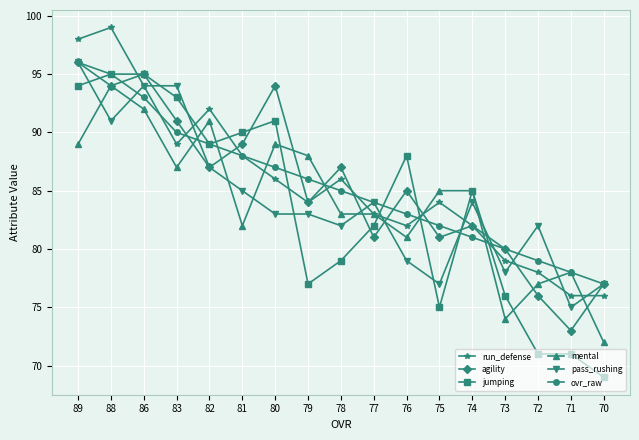

What is the total value across all series at 77?

497